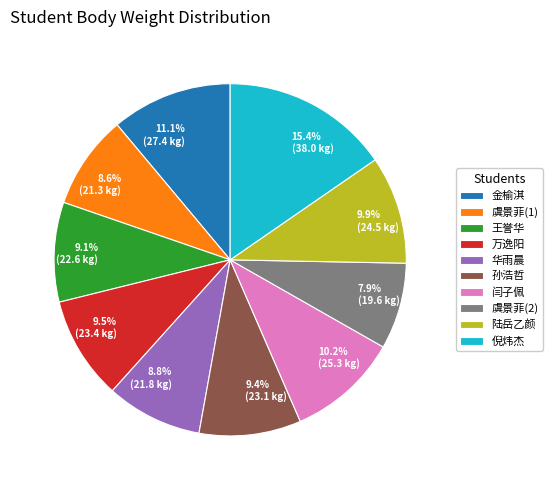

What percentage do 陆岳乙颜 and 倪炜杰 together represent?

25.3%